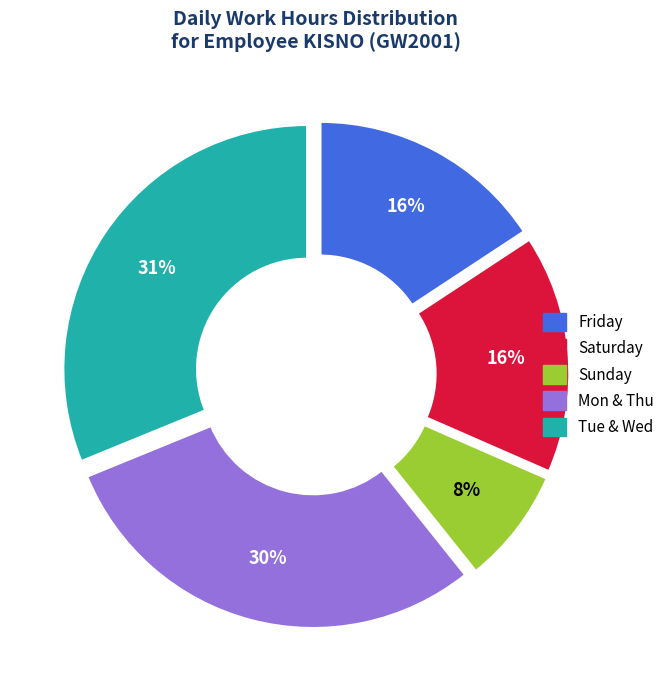

Which has a higher value, Friday or Tue & Wed?

Tue & Wed